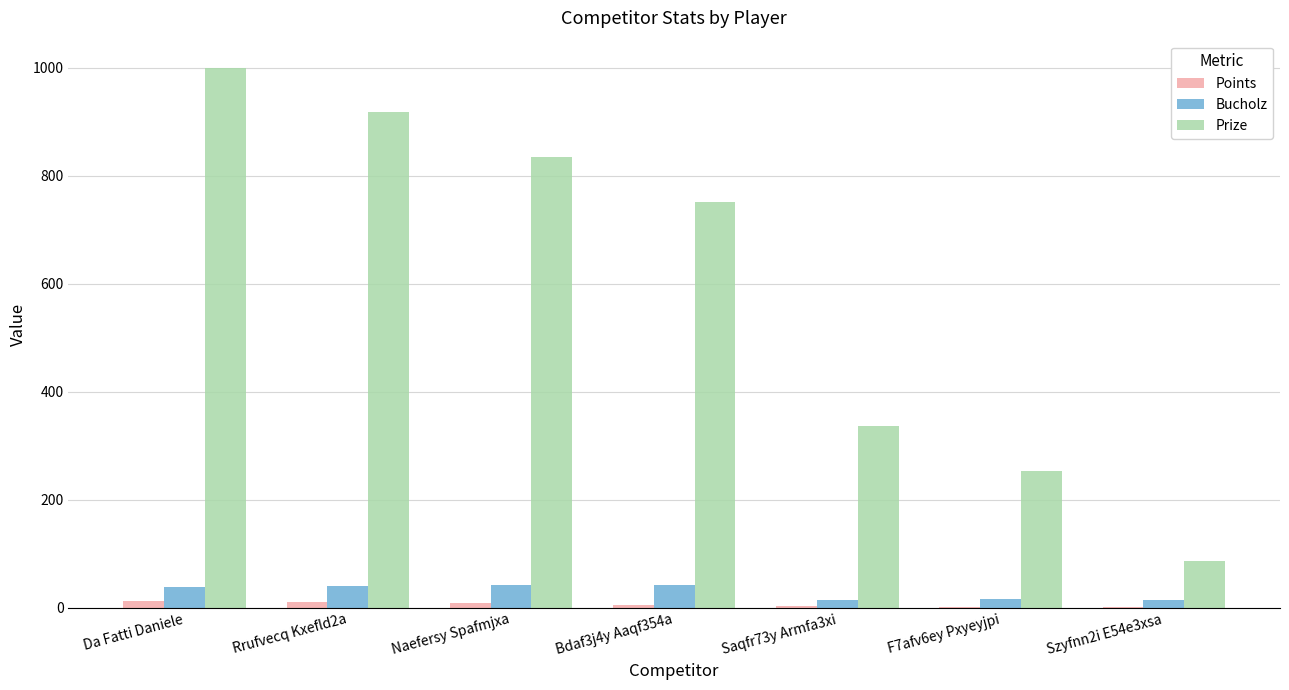

Is it true that Prize equals 360 at Naefersy Spafmjxa?

False